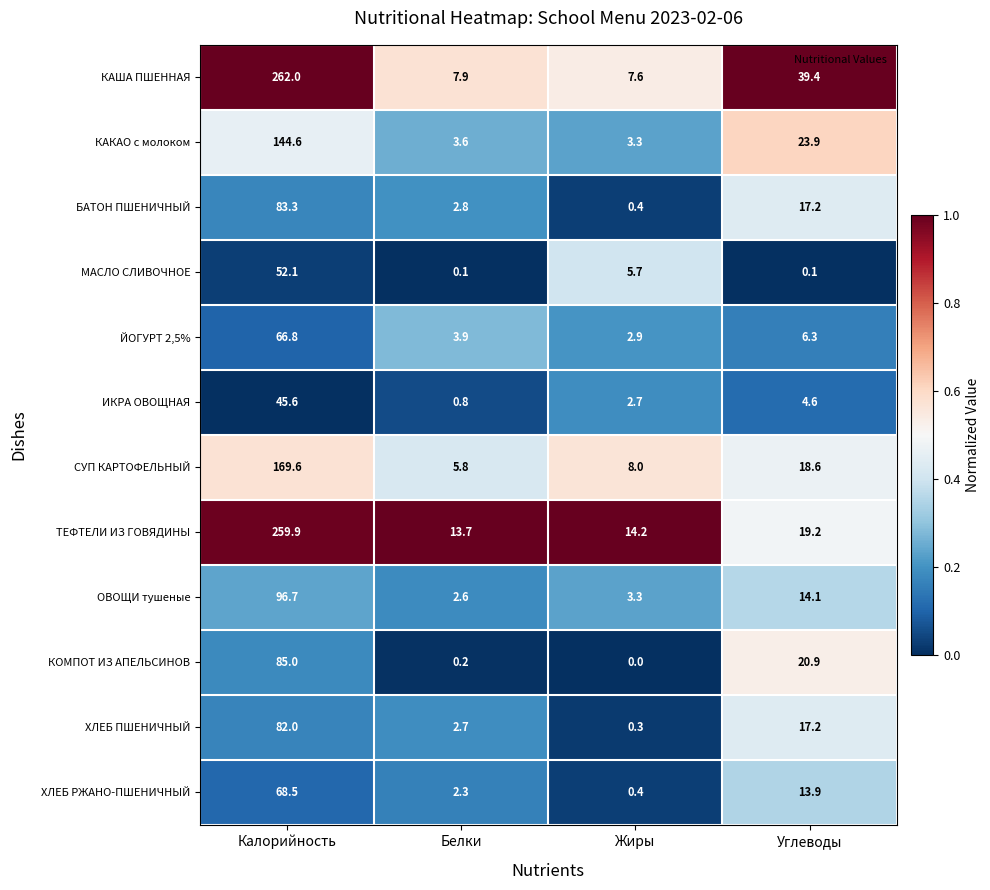

Between Калорийность and Углеводы, which series saw the biggest shift?

ТЕФТЕЛИ ИЗ ГОВЯДИНЫ